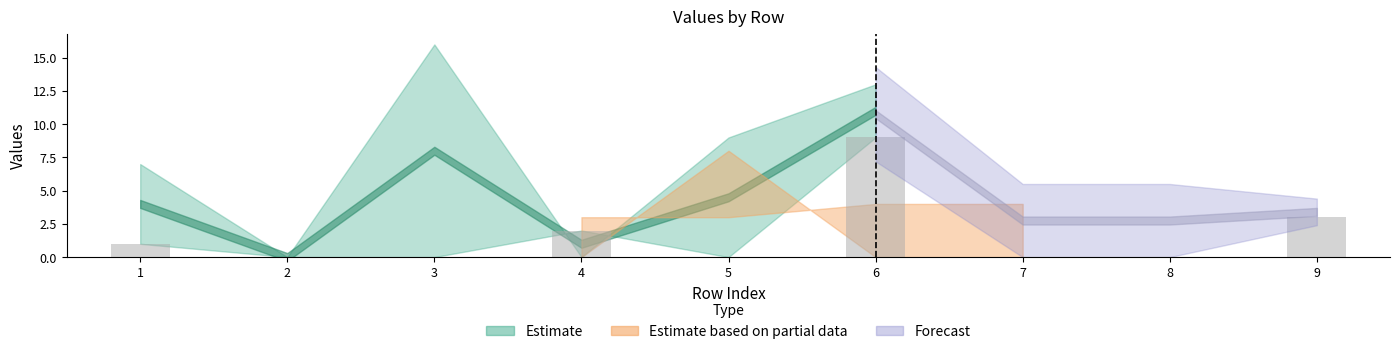

Reading right to left, transcribe all the data shown in this chart.

9=3	8=0	7=0	6=9	5=0	4=2	3=0	2=0	1=1